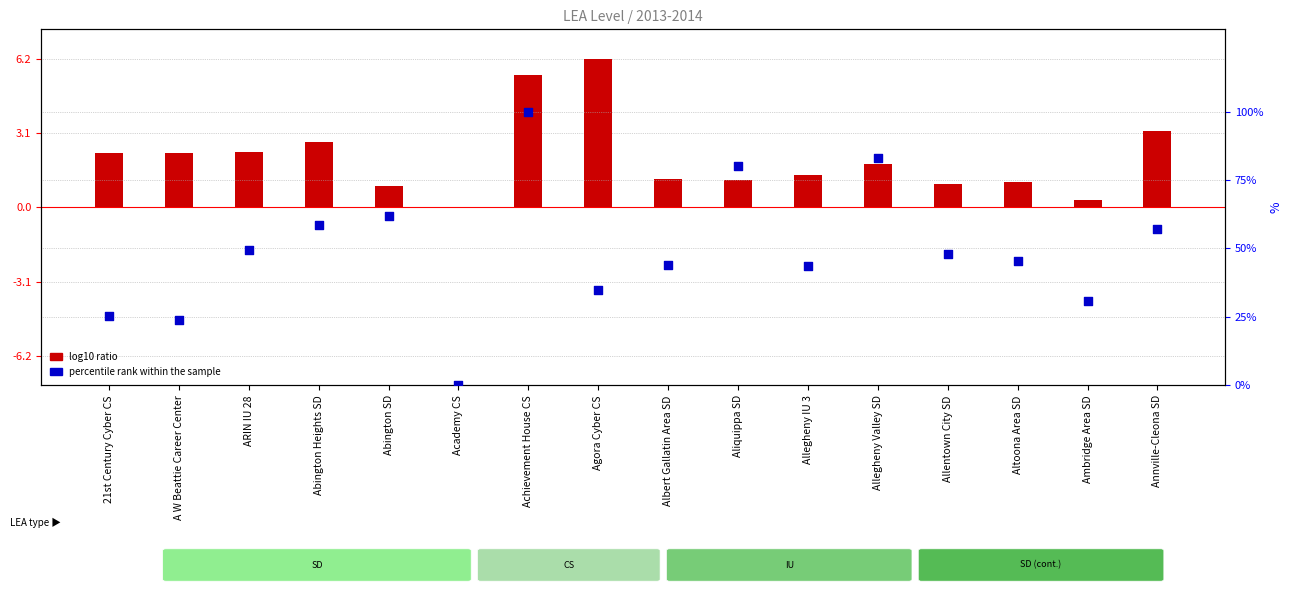

Between Albert Gallatin Area SD and Allegheny Valley SD, which is larger?

Allegheny Valley SD